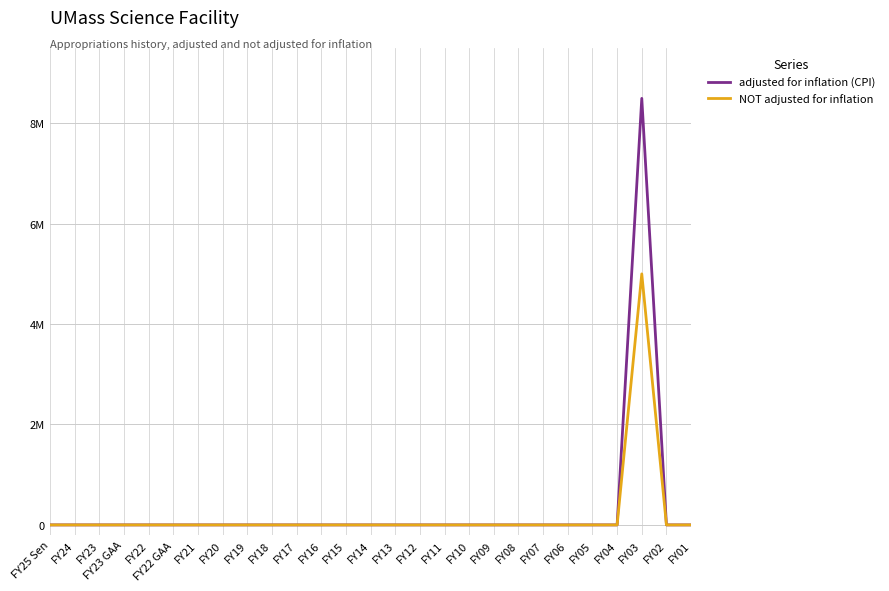

What are all the series names shown in the legend?

adjusted for inflation (CPI), NOT adjusted for inflation